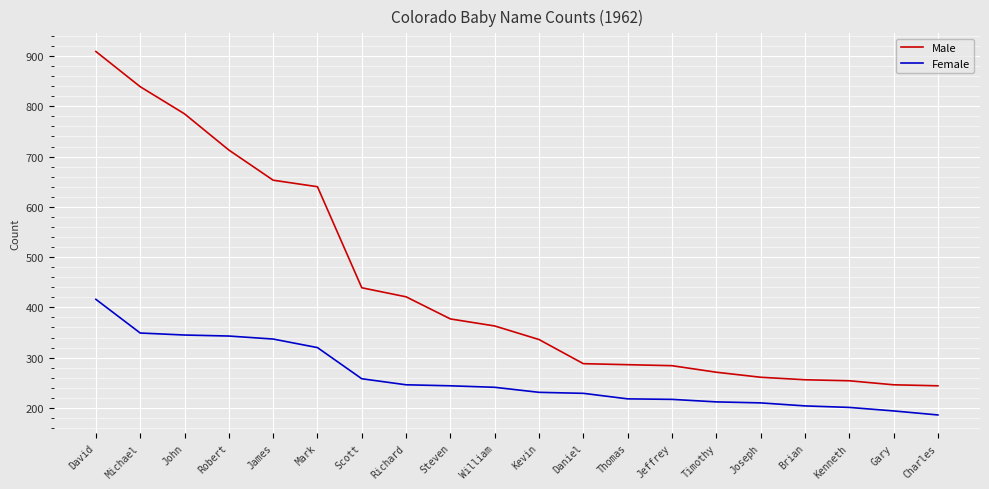

Which series has the widest spread of values?

Male